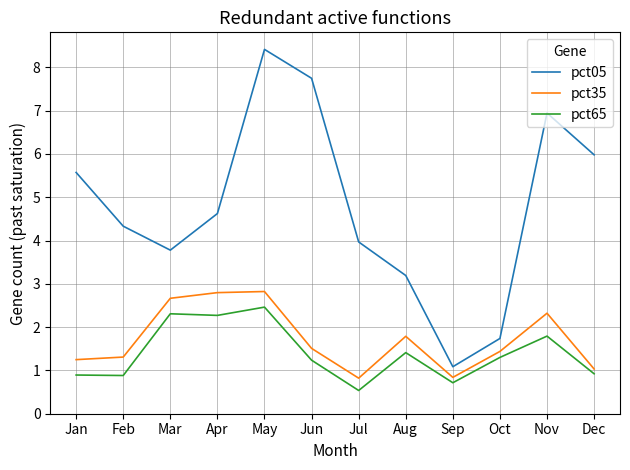

How many lines are shown in the chart?

3